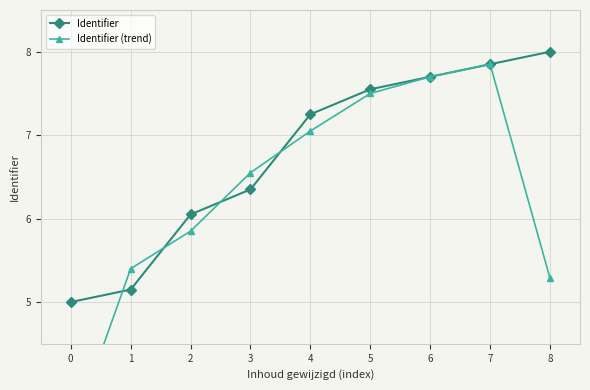

At 1, list the series in order from largest to smallest.

Identifier (trend), Identifier